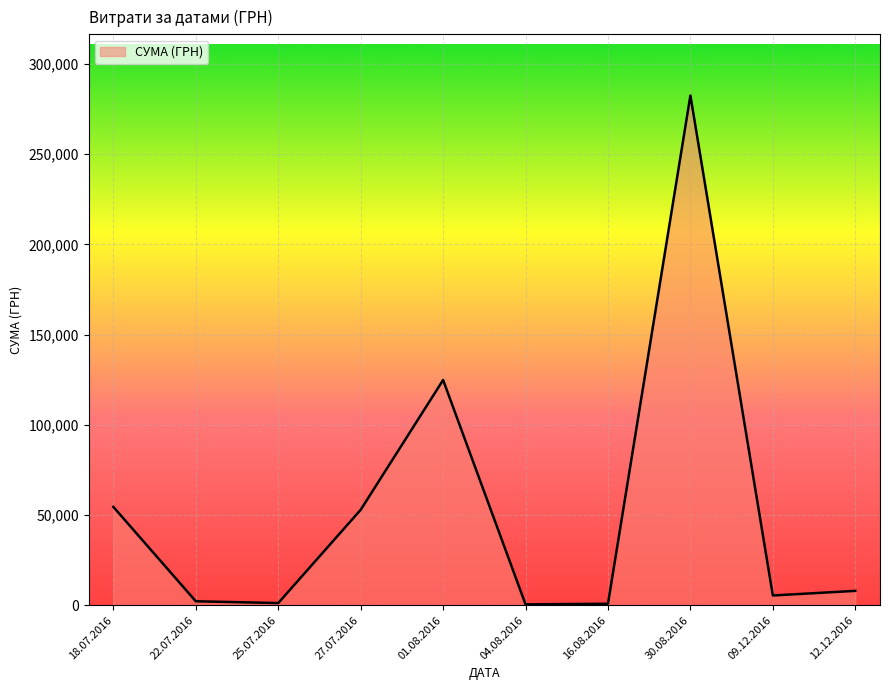

How many interior local peaks (higher than both neighbors) does the data have?

2